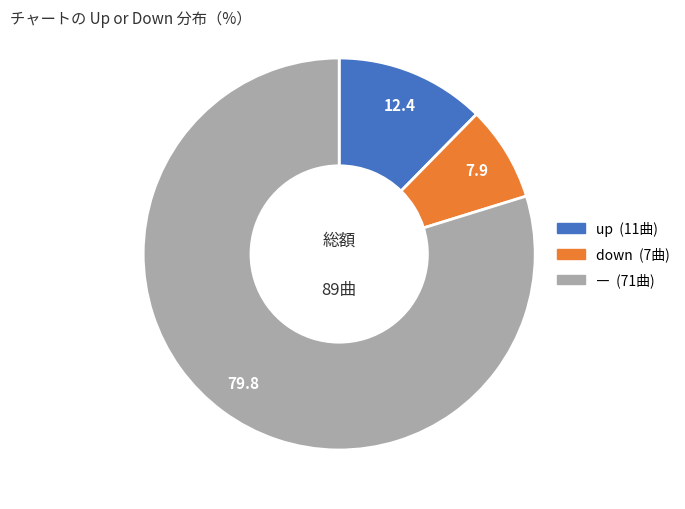

Is there a majority slice in this chart?

Yes